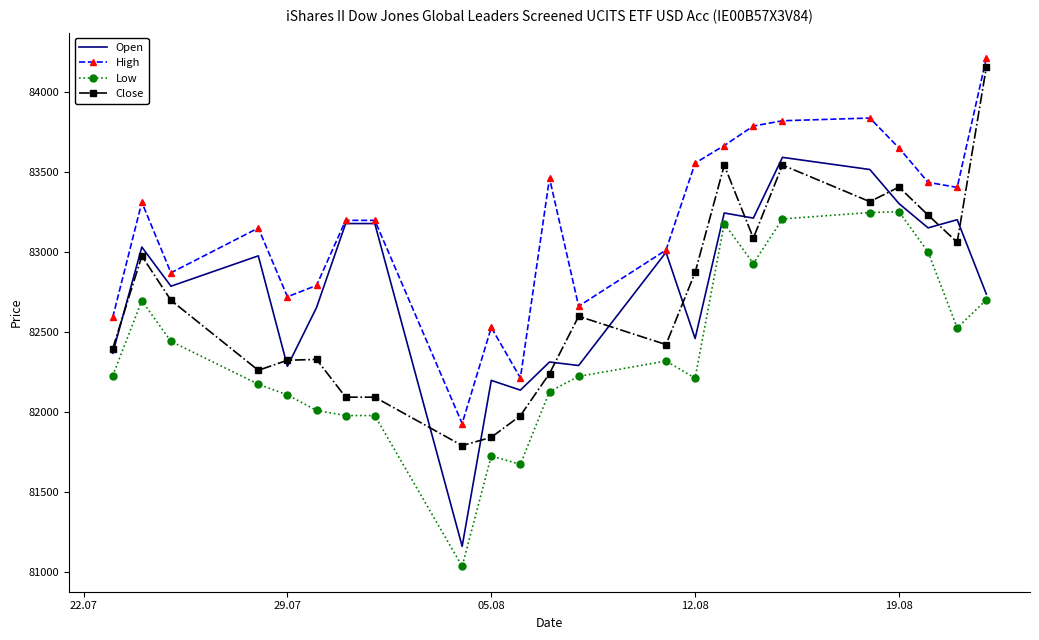

What is the maximum value for Open?

83591